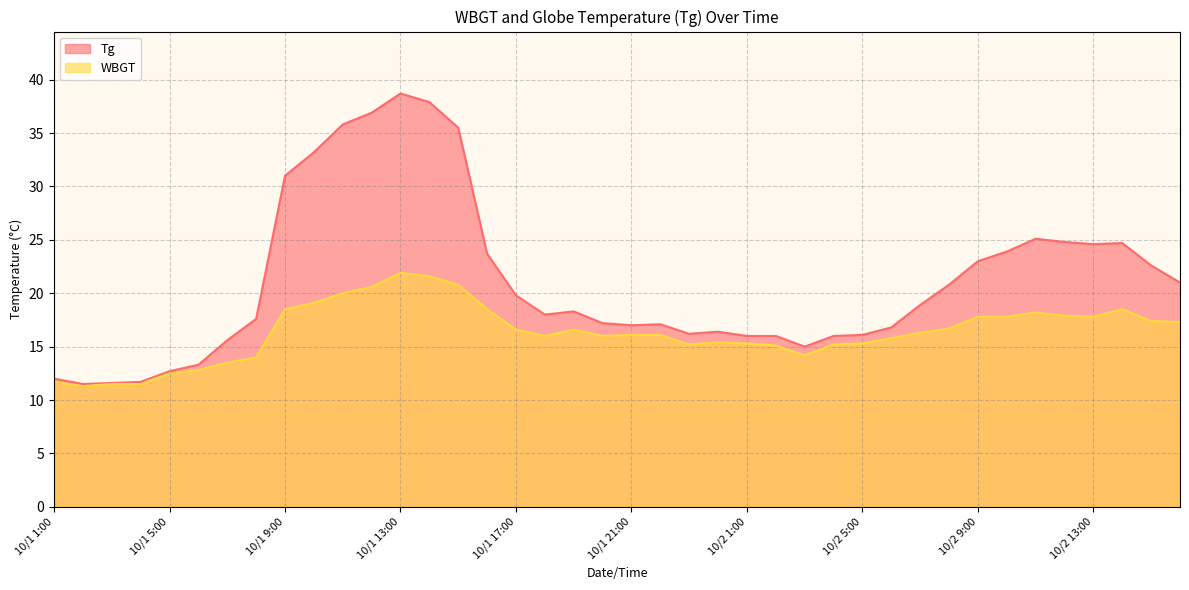

Which series has the largest total across all categories?

Tg